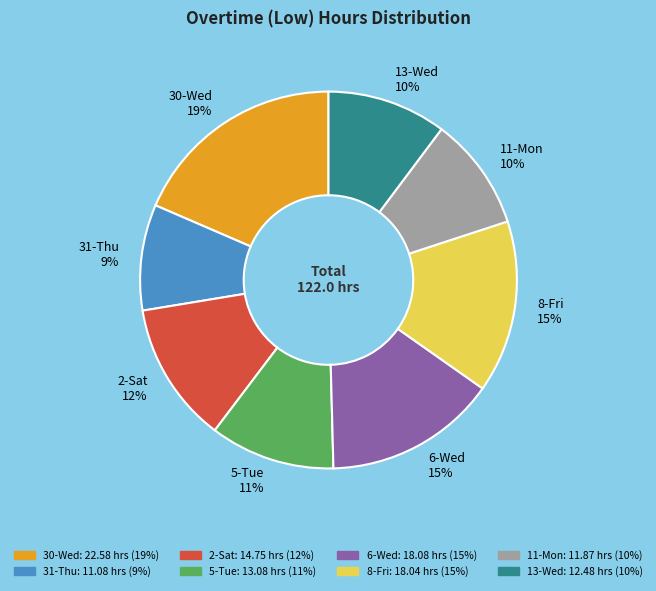

Between 31-Thu 9% and 6-Wed 15%, which is larger?

6-Wed 15%